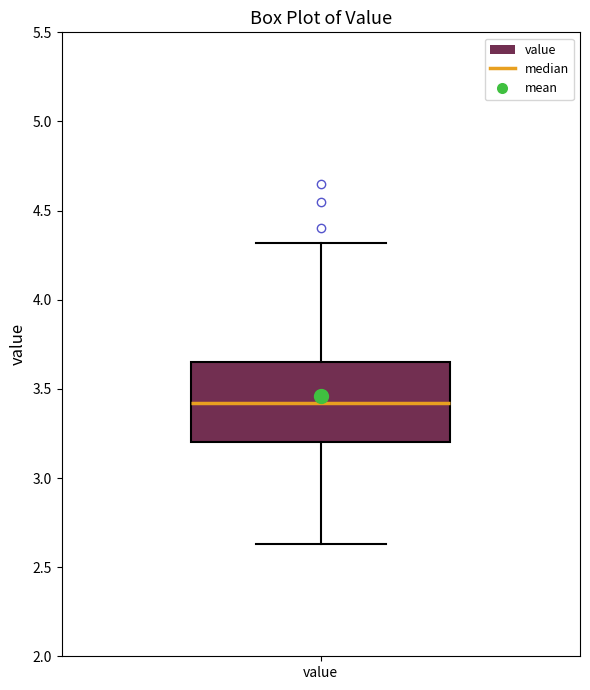

Transcribe this box plot: give where the median line is, the range the box spans, and where the two whiskers end, as read against the y-axis. The values are not printed on the chart, so give them approximately, as read against the axis.

median 3.40, box 3.20 to 3.65, whiskers 2.65 to 4.30